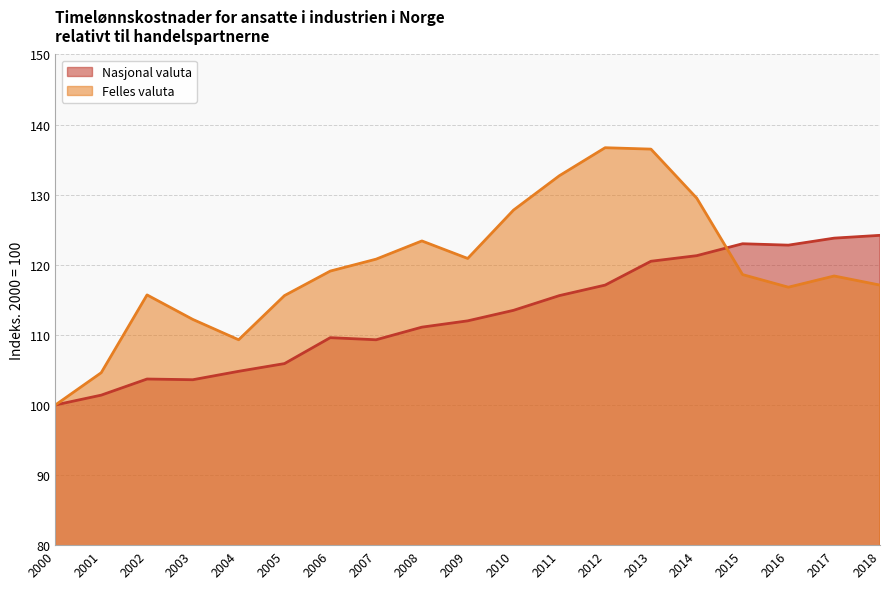

What are all the series names shown in the legend?

Nasjonal valuta, Felles valuta